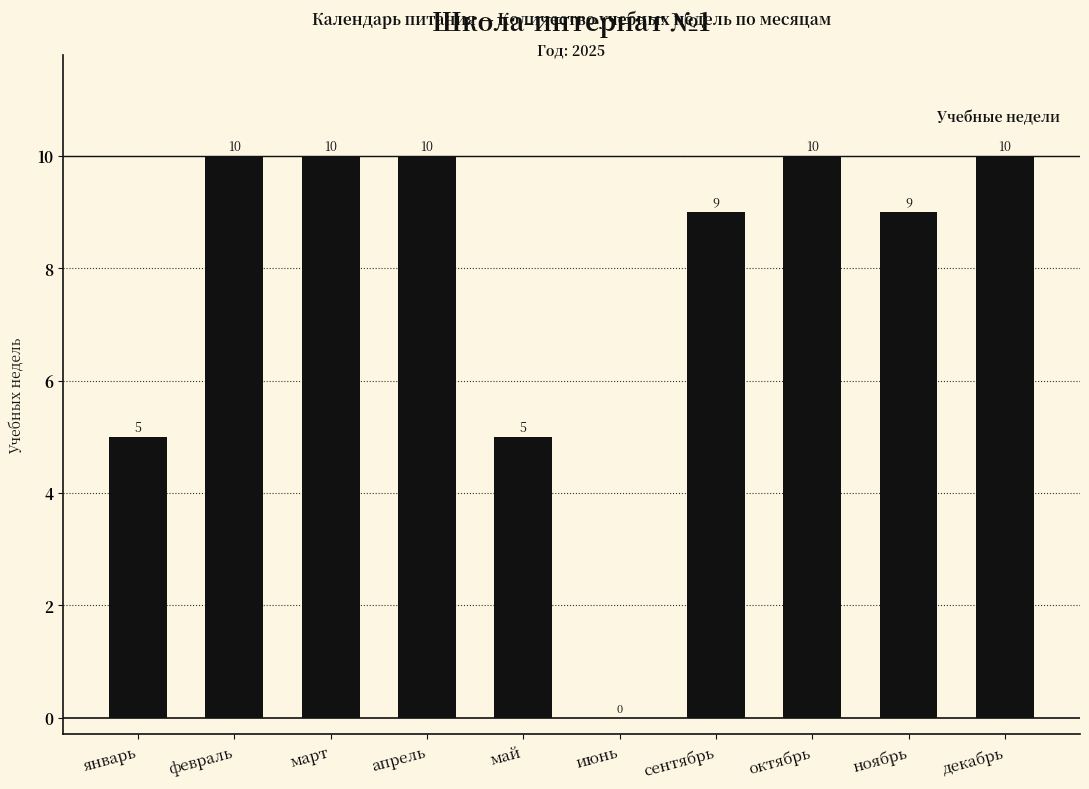

The value at февраль is 4. True or false?

False